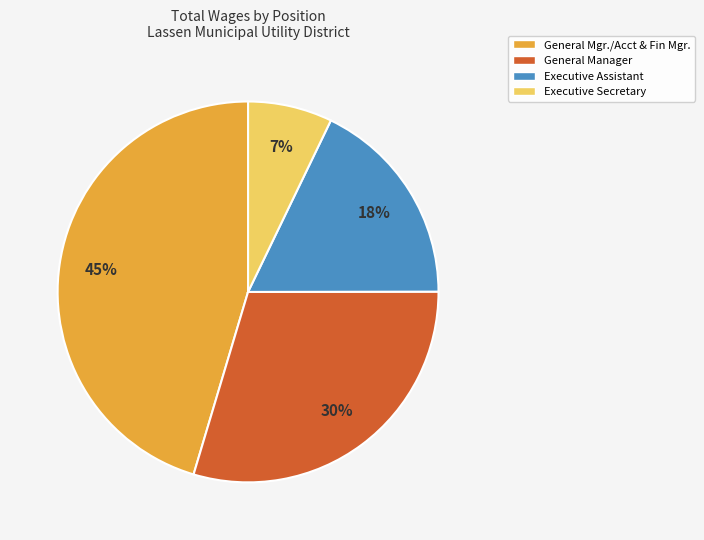

What is the smallest slice in the pie chart?

Executive Secretary